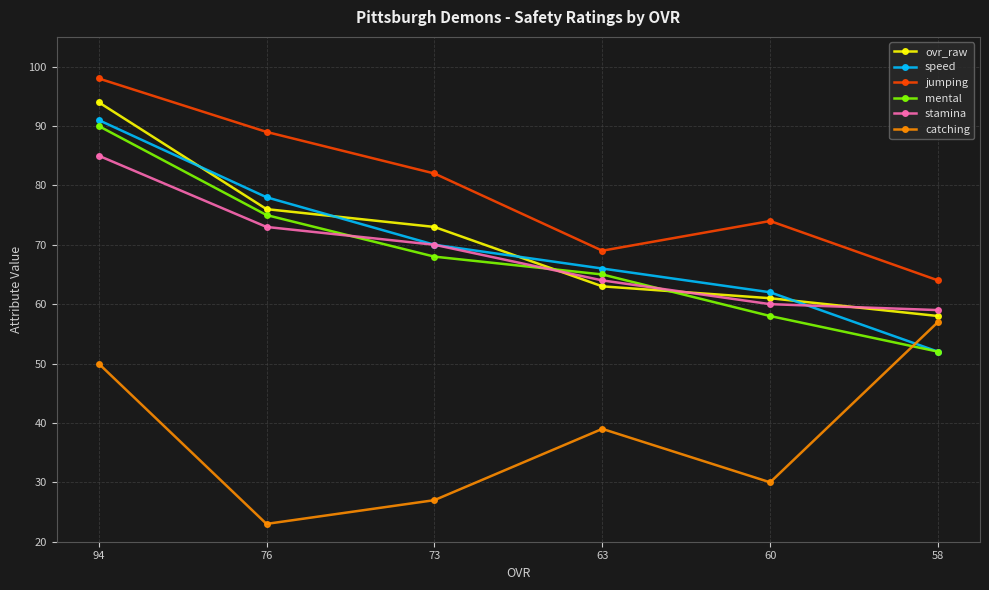

True or false: ovr_raw and catching cross at least once.

False